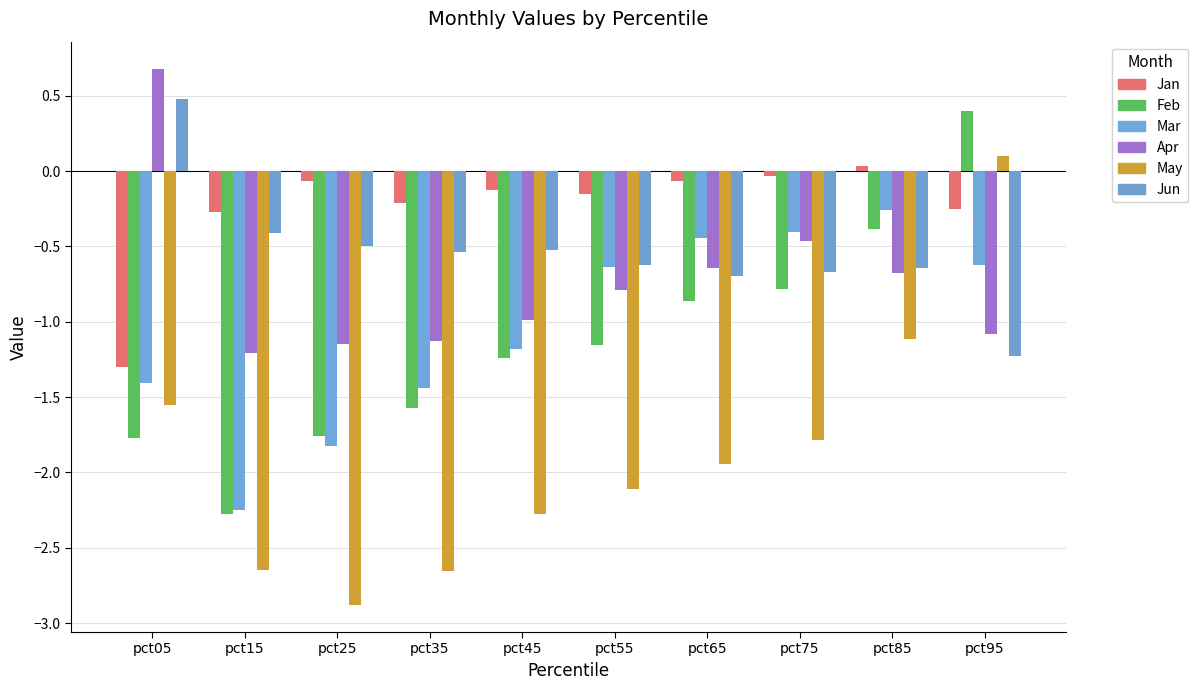

How many data points in May are less than -1?

9